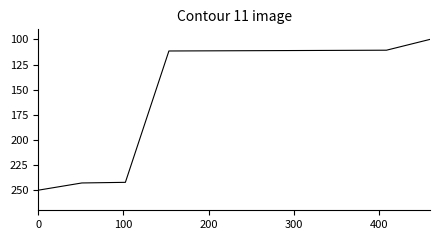

What is the difference between the maximum and minimum values?

150.0